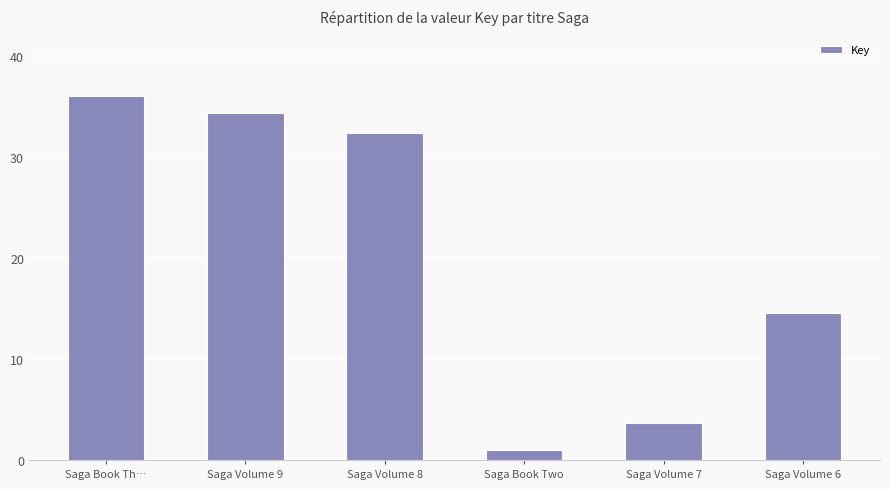

Which has a higher value, Saga Book Two or Saga Book Th…?

Saga Book Th…